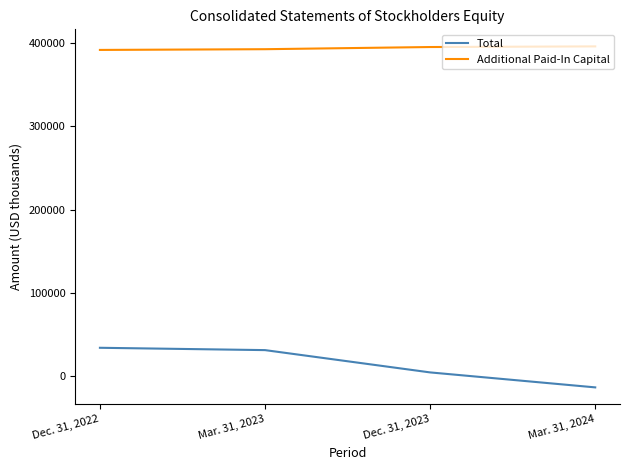

What are all the series names shown in the legend?

Total, Additional Paid-In Capital